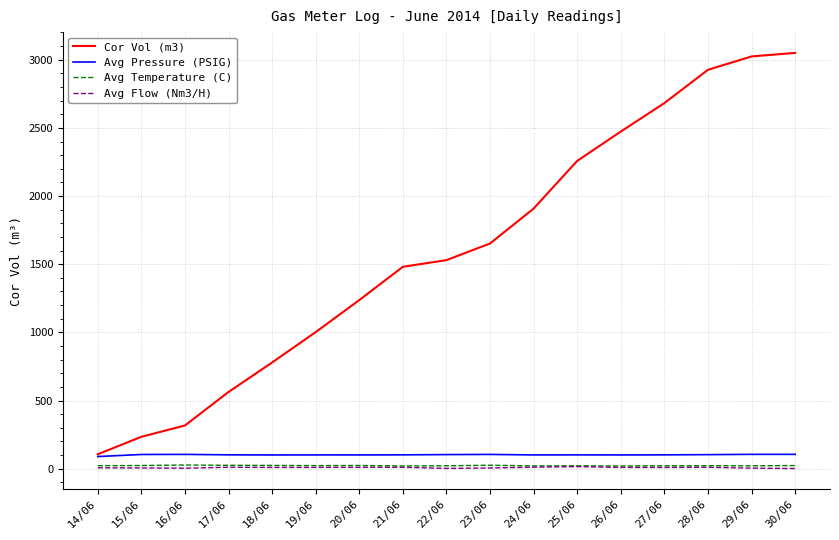

True or false: Avg Flow (Nm3/H) and Cor Vol (m3) cross at least once.

False